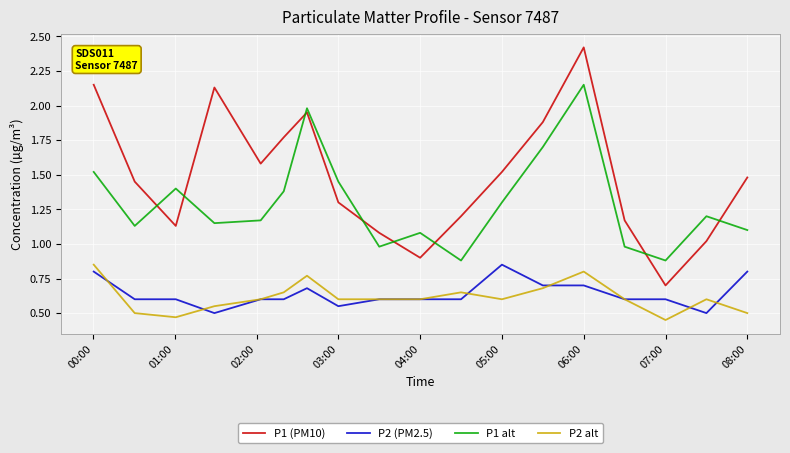

True or false: P1 (PM10) and P2 (PM2.5) intersect in this chart.

False